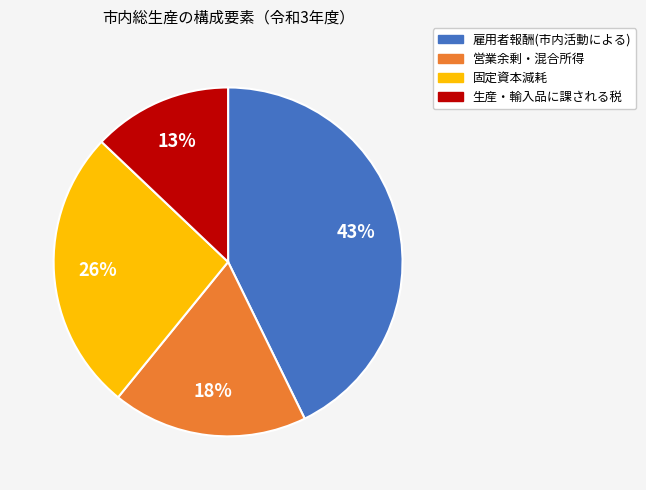

The 雇用者報酬(市内活動による) slice represents 38% of the pie. True or false?

False